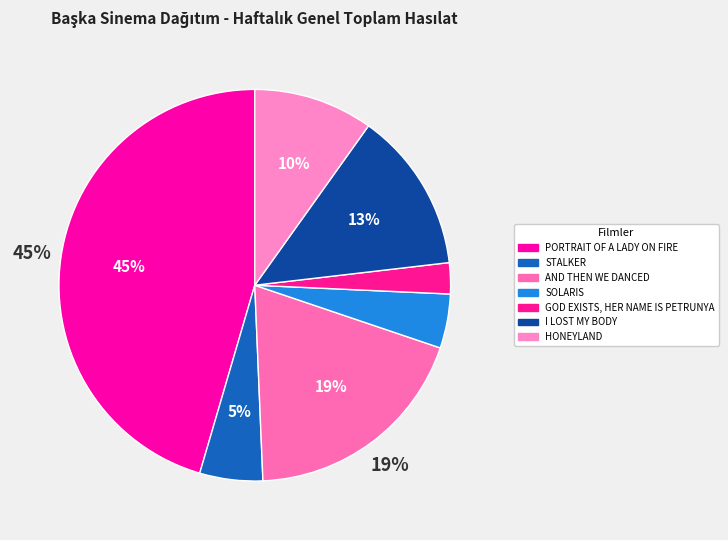

Which slice is the smallest?

GOD EXISTS, HER NAME IS PETRUNYA